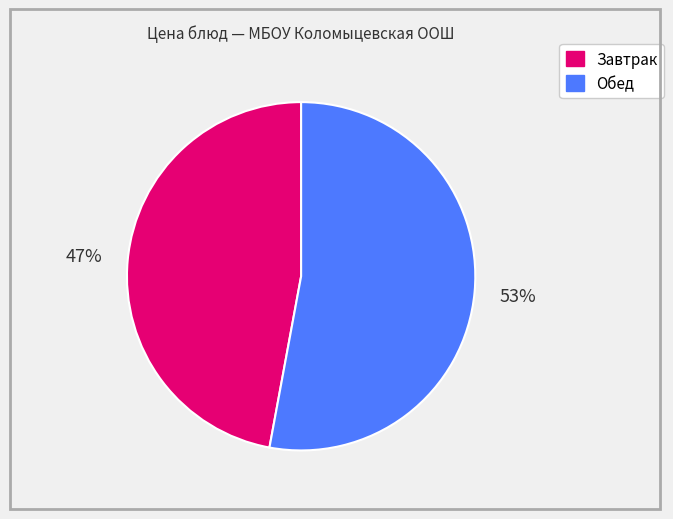

Is there any slice that represents more than half of the pie?

Yes